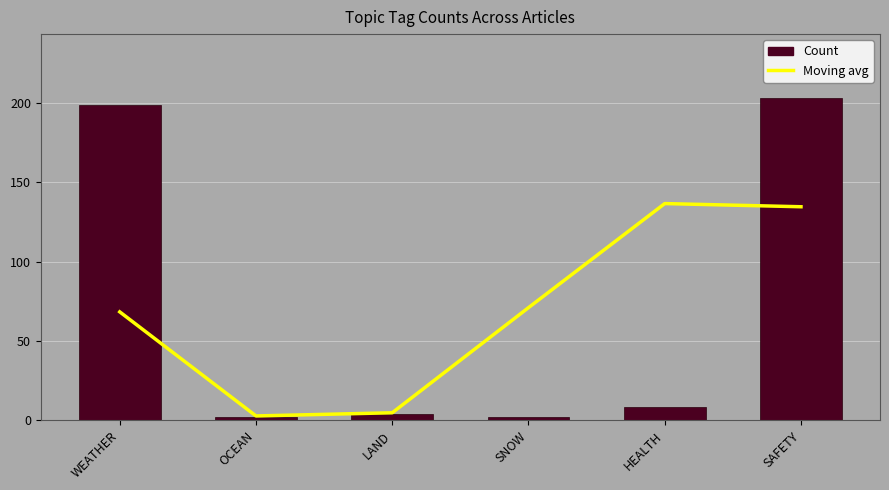

Which has a higher value, OCEAN or HEALTH?

HEALTH